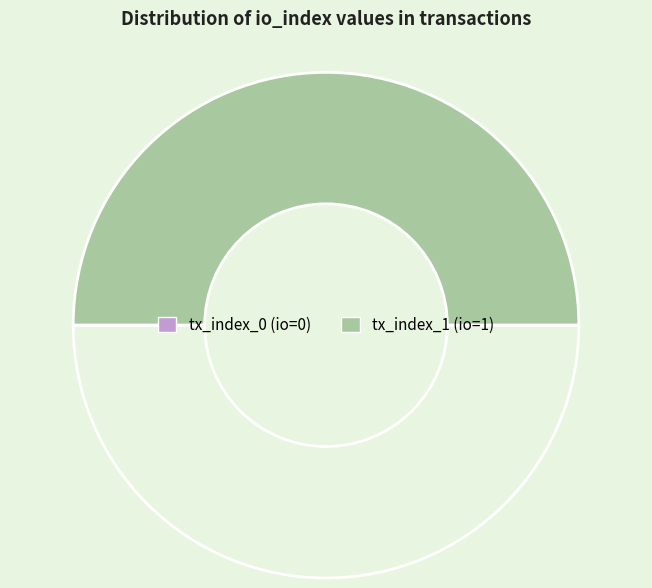

Is there any slice that represents more than half of the pie?

Yes